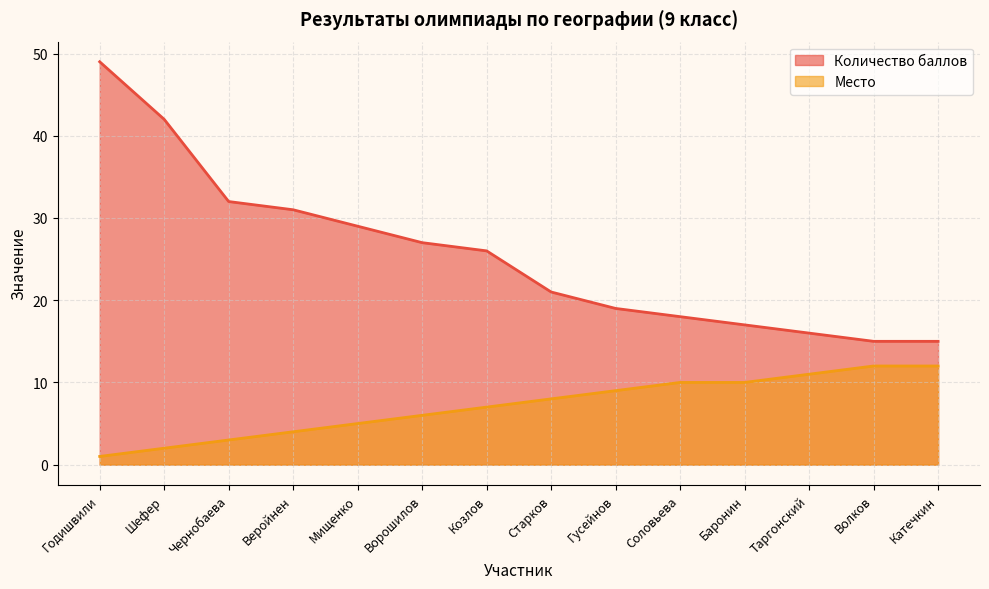

At how many categories does at least one series exceed 17?

10